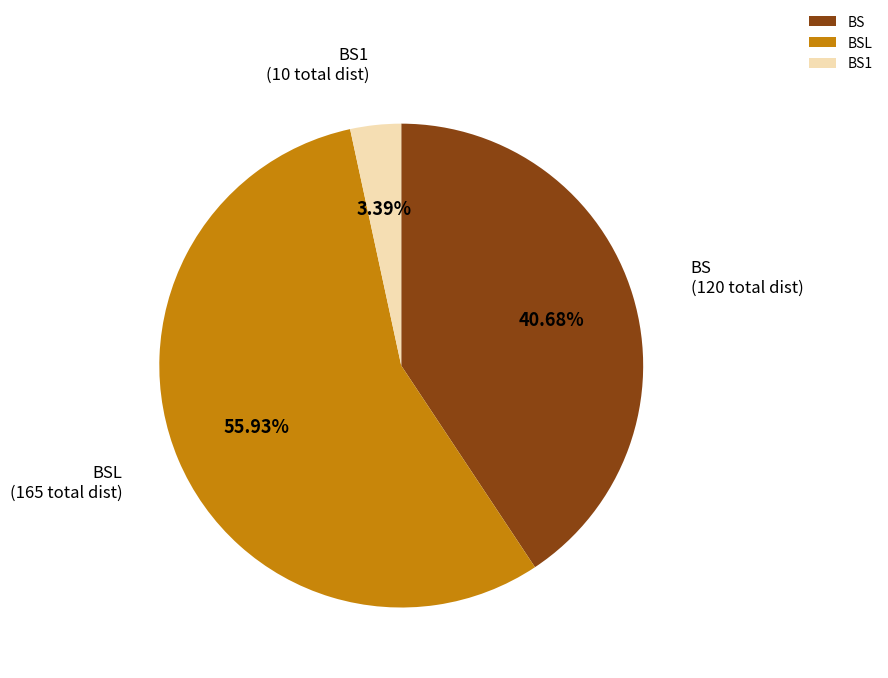

Between BSL and BS, which is larger?

BSL